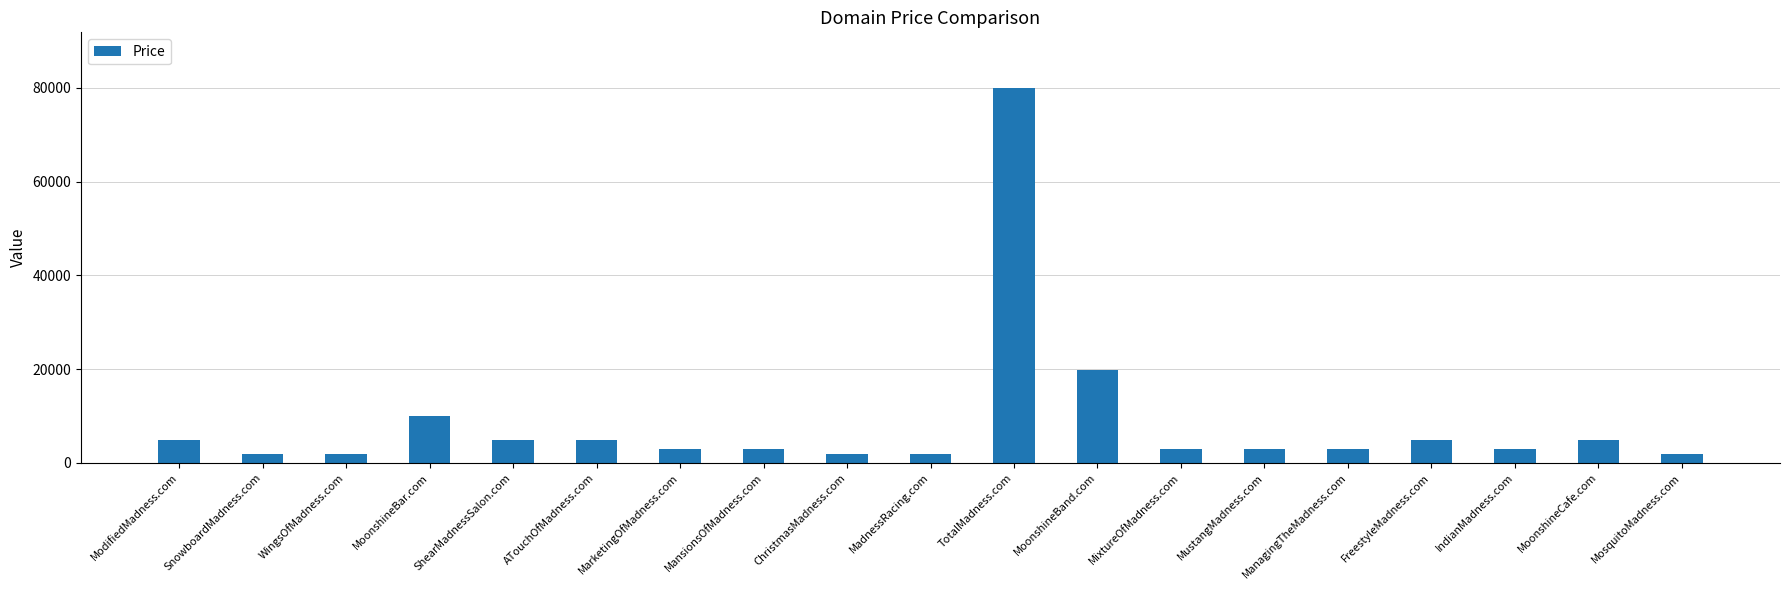

What is the change in value from MarketingOfMadness.com to FreestyleMadness.com?

+2000